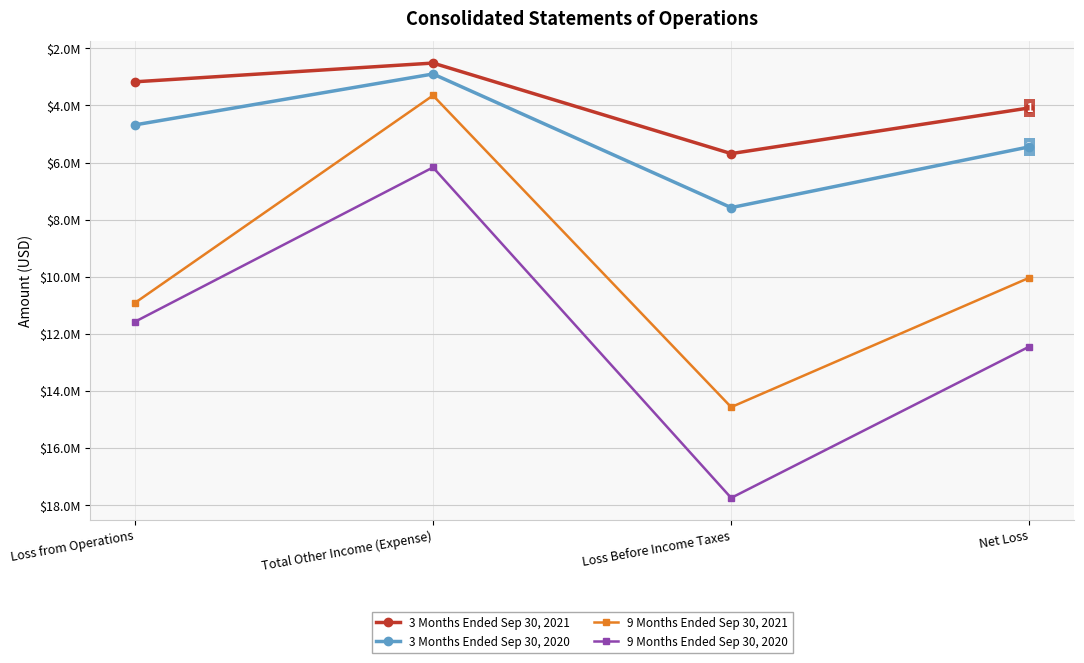

What are all the series names shown in the legend?

3 Months Ended Sep 30, 2021, 3 Months Ended Sep 30, 2020, 9 Months Ended Sep 30, 2021, 9 Months Ended Sep 30, 2020